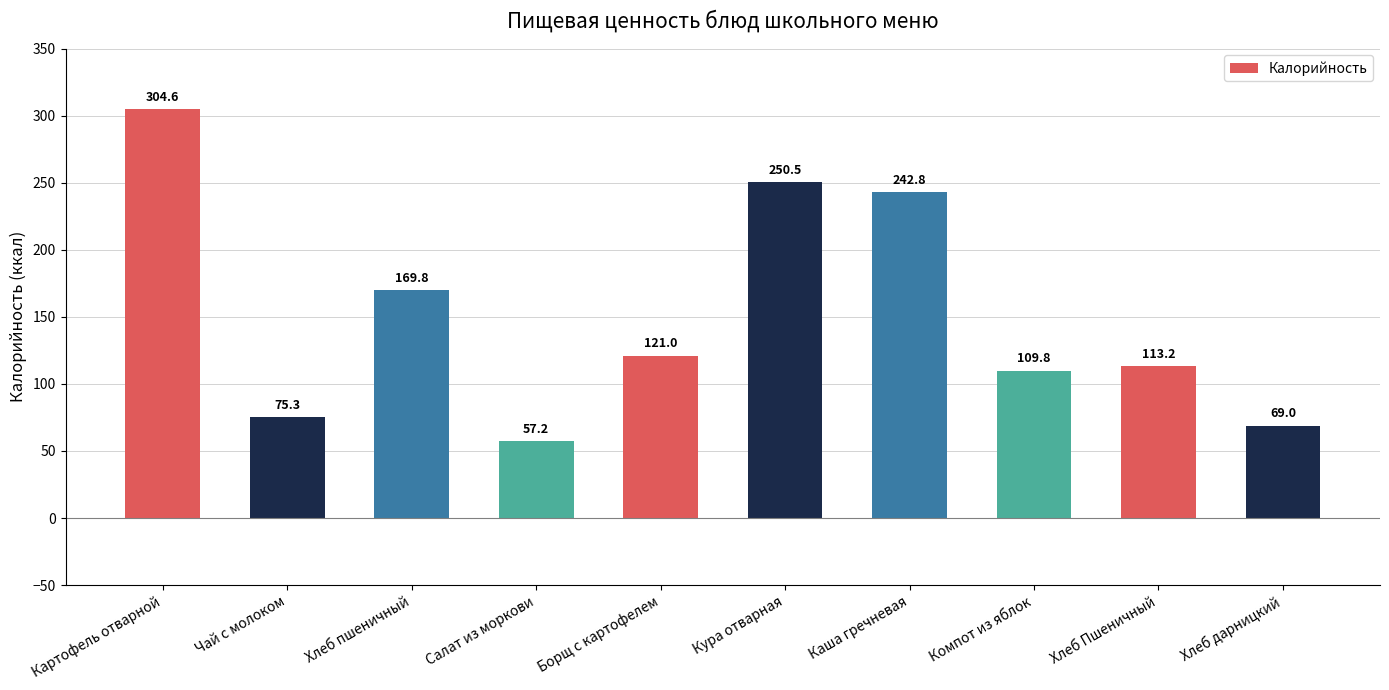

Where does the data first go above 121?

Картофель отварной